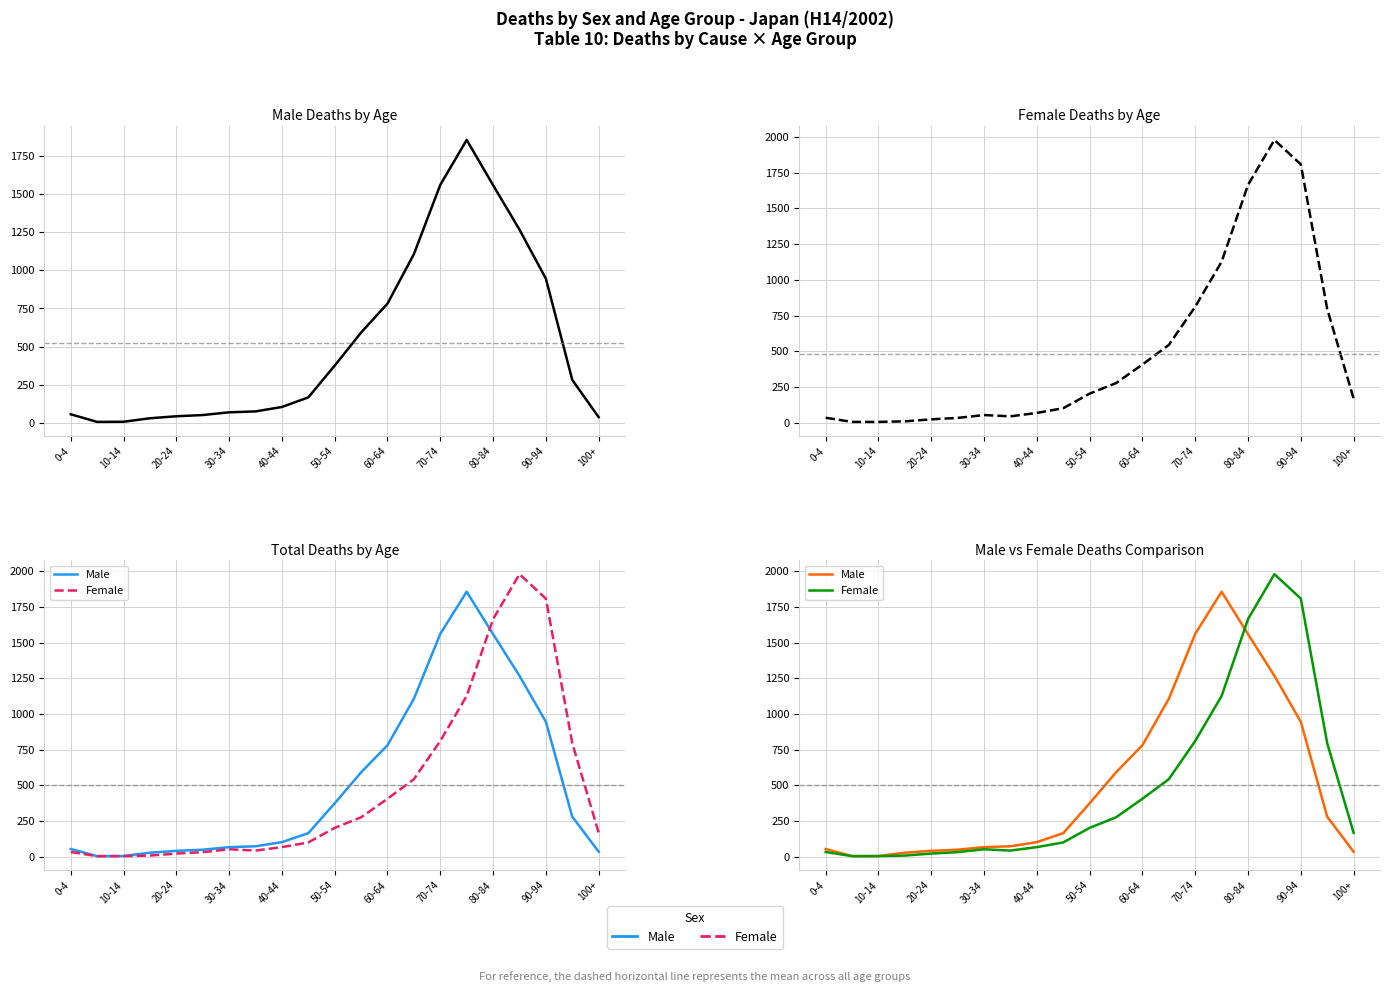

What is the spread (max minus min) of values at 19?

515